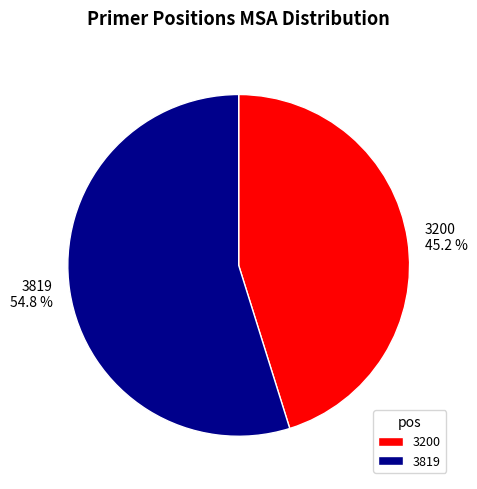

Which category has the smallest portion of the pie?

3200